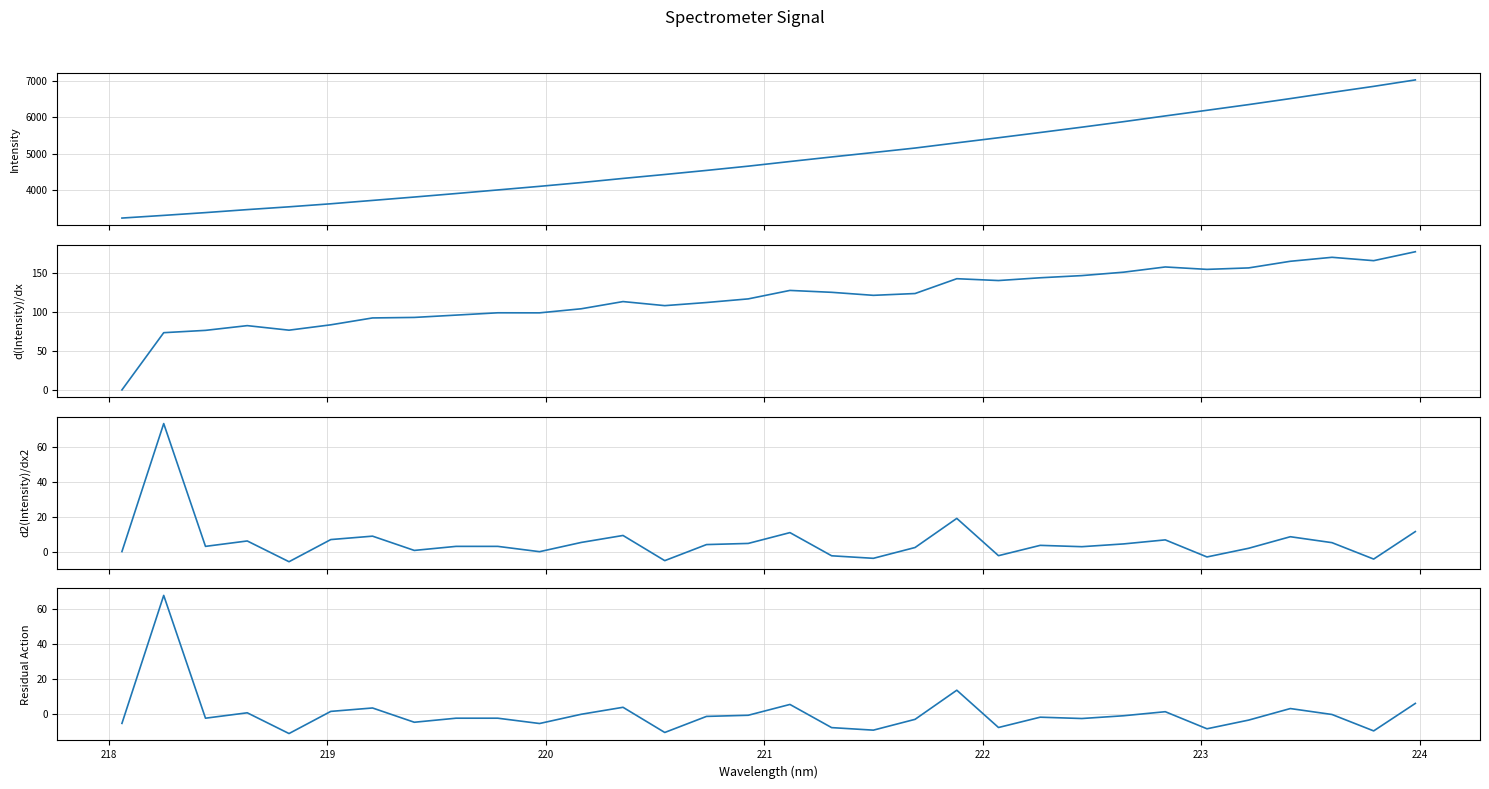

What is the smallest value displayed?

-11.3